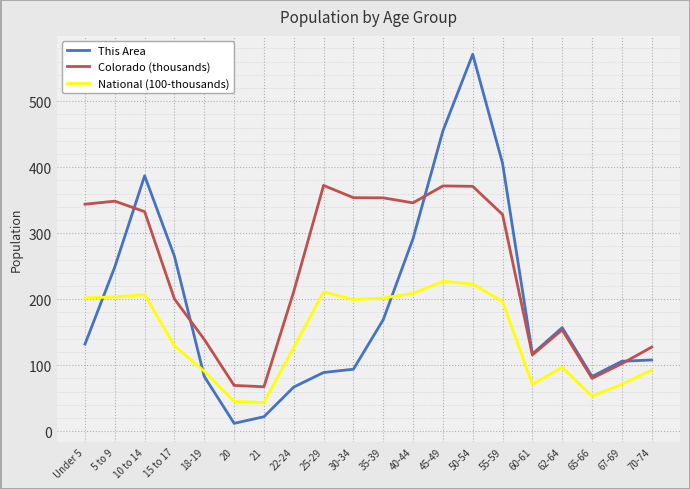

What is the minimum value shown in the chart?

12.0